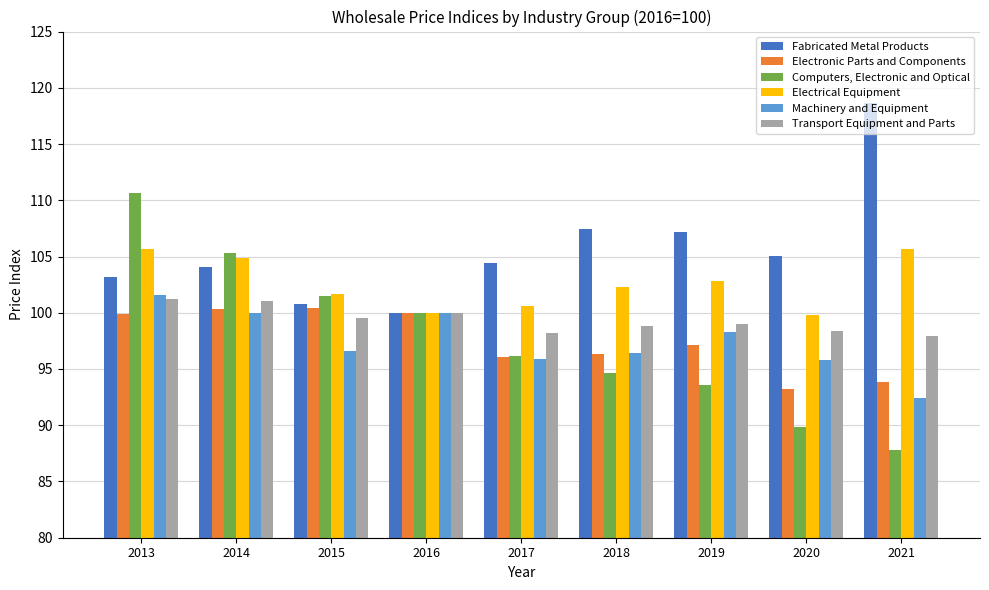

Is it true that Machinery and Equipment equals 95.9 at 2017?

True